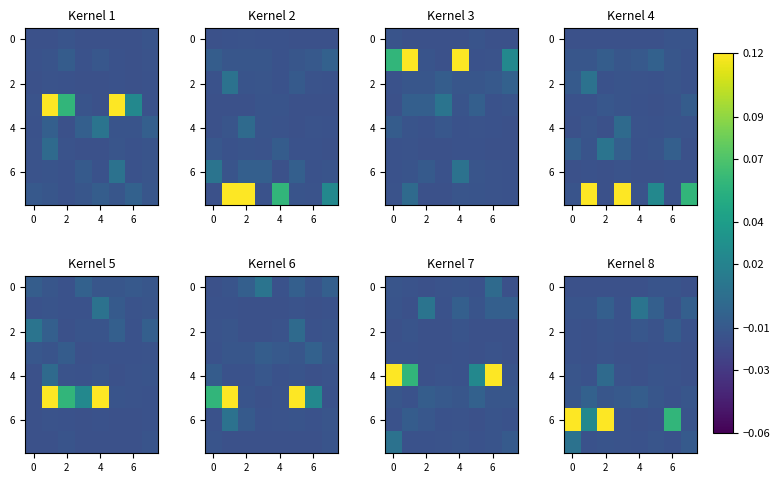

At how many categories does at least one series exceed 0?

5